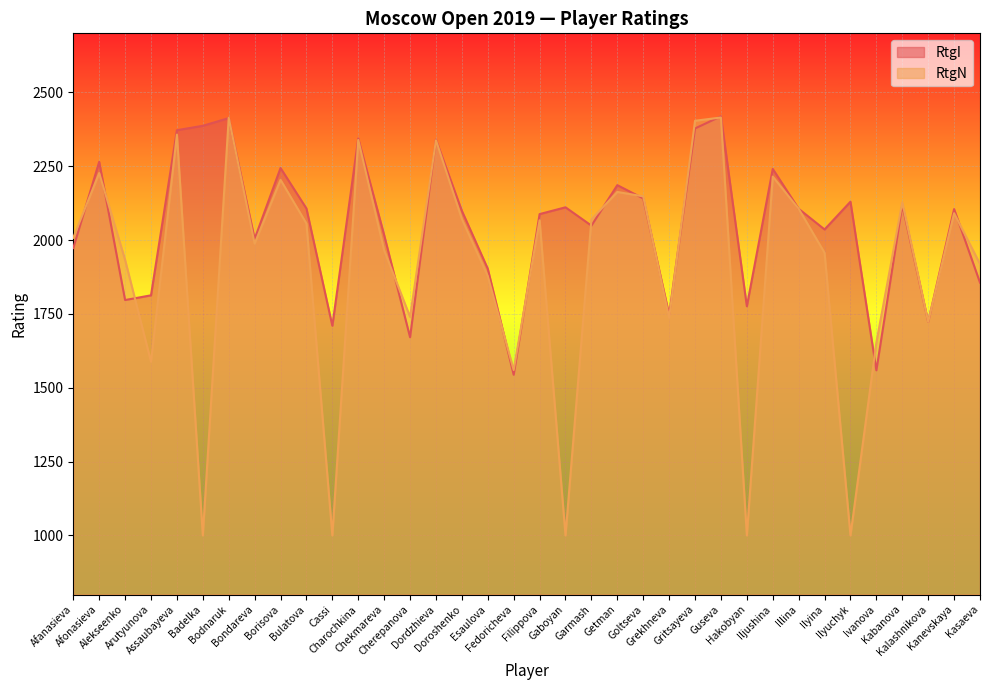

Rank the categories by RtgN value from highest to lowest.

Guseva, Bodnaruk, Gritsayeva, Assaubayeva, Charochkina, Dordzhieva, Afonasieva, Iljushina, Borisova, Getman, Goltseva, Kabanova, Illina, Kanevskaya, Doroshenko, Garmash, Filippova, Bulatova, Afanasieva, Bondareva, Chekmareva, Ilyina, Alekseenko, Kasaeva, Esaulova, Cherepanova, Grekhneva, Kalashnikova, Ivanova, Arutyunova, Fedoricheva, Badelka, Cassi, Gaboyan, Hakobyan, Ilyuchyk